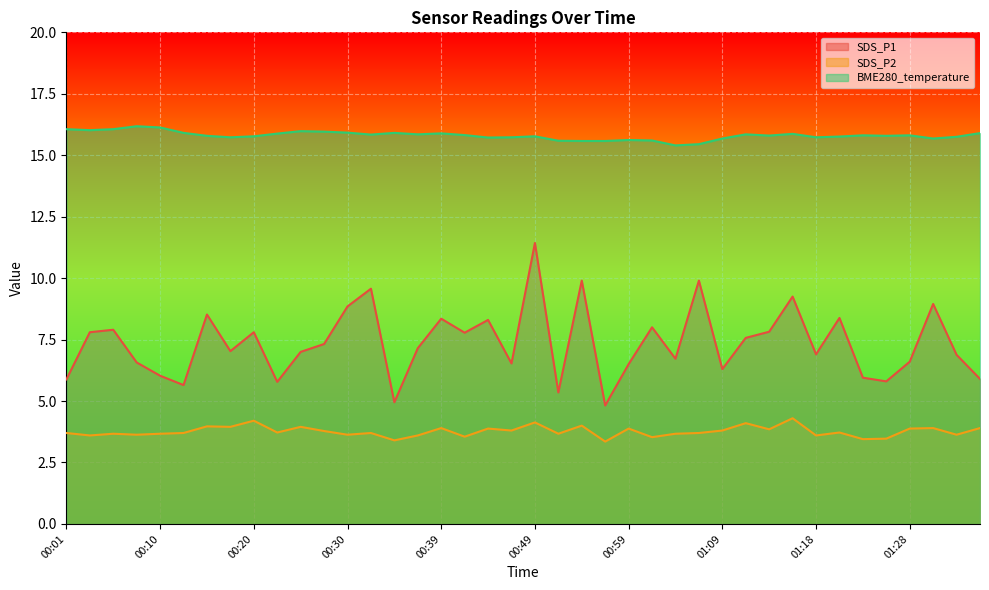

Reading left to right, transcribe all the data shown in this chart.

SDS_P1: 00:01=5.9	00:03=7.8	00:05=7.9	00:08=6.6	00:10=6.0	00:13=5.7	00:15=8.5	00:18=7.0	00:20=7.8	00:22=5.8	00:25=7.0	00:27=7.3	00:30=8.8	00:32=9.6	00:35=5.0	00:37=7.2	00:39=8.3	00:42=7.8	00:44=8.3	00:47=6.5	00:49=11.4	00:52=5.3	00:54=9.9	00:56=4.8	00:59=6.5	01:01=8.0	01:04=6.7	01:06=9.9	01:09=6.3	01:11=7.6	01:14=7.8	01:16=9.2	01:18=6.9	01:21=8.4	01:23=6.0	01:26=5.8	01:28=6.6	01:31=8.9	01:33=6.9	01:36=5.9
SDS_P2: 00:01=3.7	00:03=3.6	00:05=3.7	00:08=3.6	00:10=3.7	00:13=3.7	00:15=4.0	00:18=4.0	00:20=4.2	00:22=3.7	00:25=4.0	00:27=3.8	00:30=3.6	00:32=3.7	00:35=3.4	00:37=3.6	00:39=3.9	00:42=3.5	00:44=3.9	00:47=3.8	00:49=4.1	00:52=3.7	00:54=4.0	00:56=3.4	00:59=3.9	01:01=3.5	01:04=3.7	01:06=3.7	01:09=3.8	01:11=4.1	01:14=3.9	01:16=4.3	01:18=3.6	01:21=3.7	01:23=3.5	01:26=3.5	01:28=3.9	01:31=3.9	01:33=3.6	01:36=3.9
BME280_temperature: 00:01=16.1	00:03=16.0	00:05=16.1	00:08=16.2	00:10=16.1	00:13=15.9	00:15=15.8	00:18=15.7	00:20=15.8	00:22=15.9	00:25=16.0	00:27=16.0	00:30=15.9	00:32=15.8	00:35=15.9	00:37=15.8	00:39=15.9	00:42=15.8	00:44=15.7	00:47=15.7	00:49=15.8	00:52=15.6	00:54=15.6	00:56=15.6	00:59=15.6	01:01=15.6	01:04=15.4	01:06=15.4	01:09=15.7	01:11=15.8	01:14=15.8	01:16=15.9	01:18=15.7	01:21=15.8	01:23=15.8	01:26=15.8	01:28=15.8	01:31=15.7	01:33=15.8	01:36=15.9